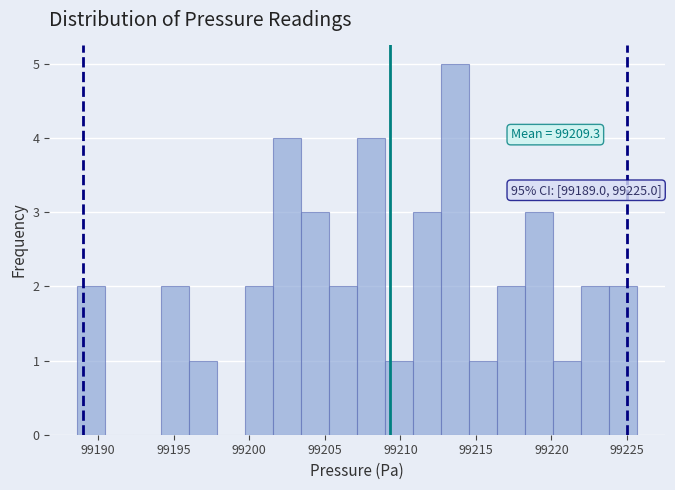

Around what value on the x-axis is the tallest bar? Give the approximate position of its centre, as read against the axis.

99213.5